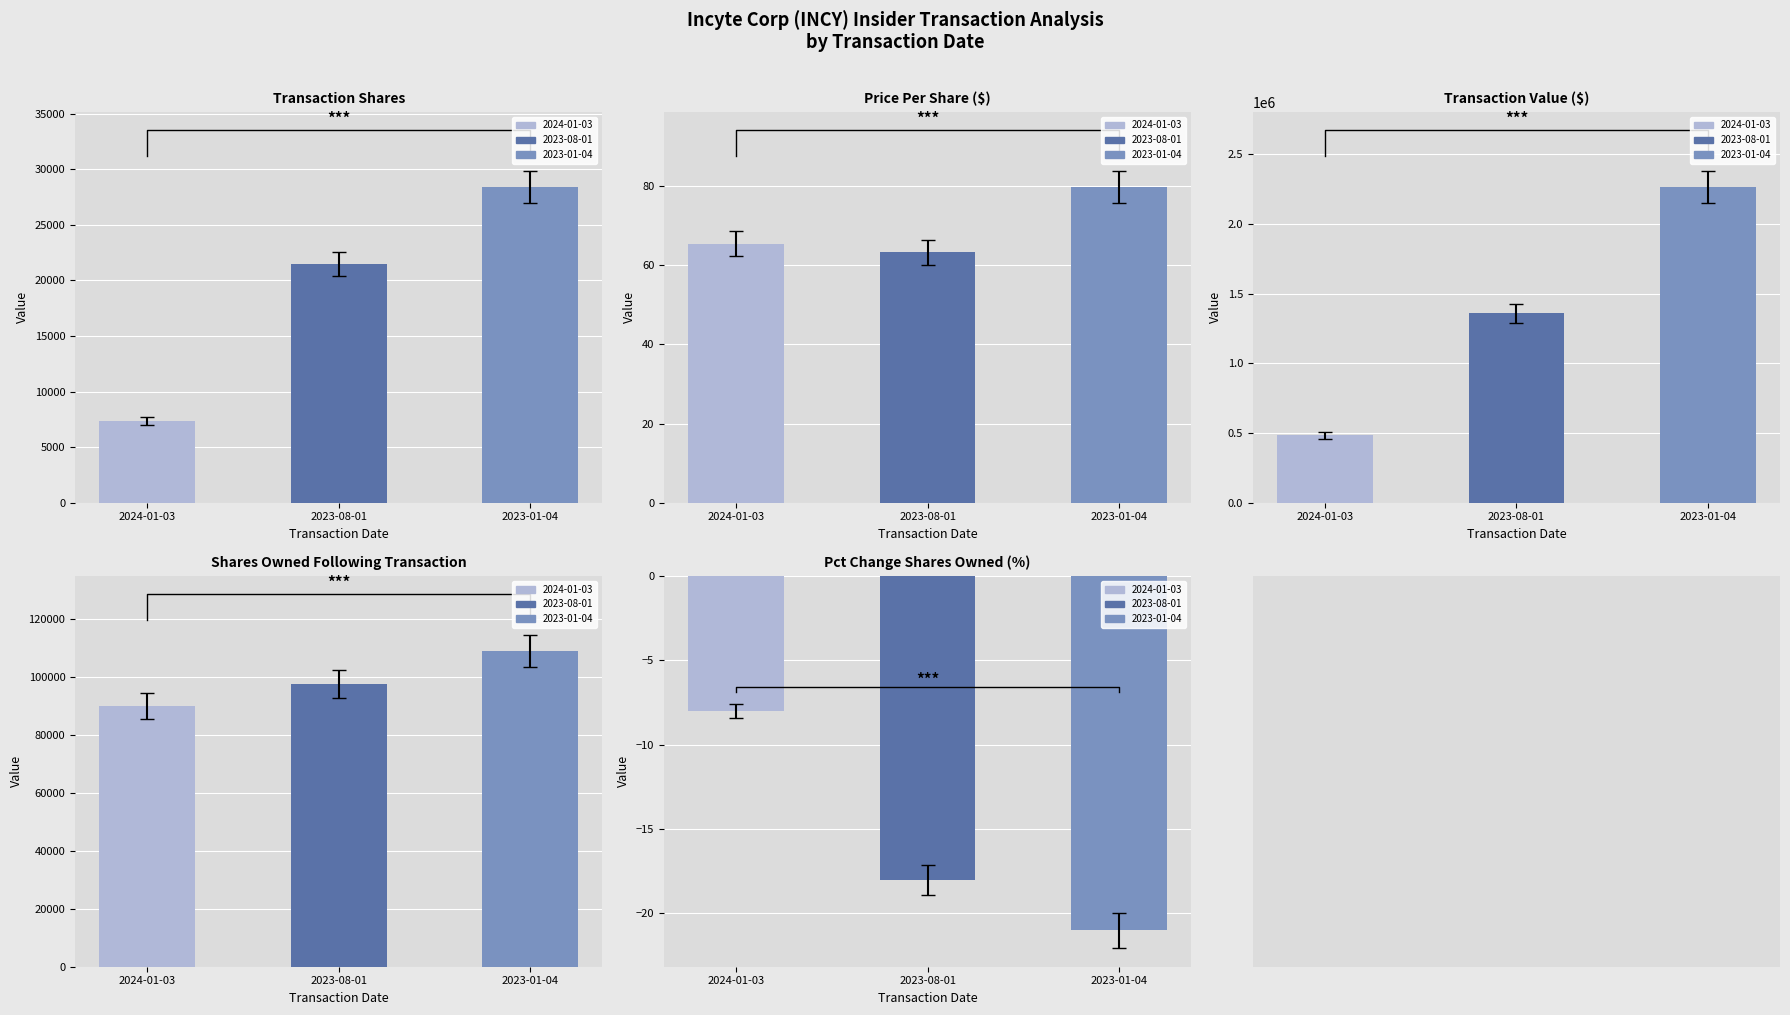

Which series has the largest total across all categories?

transactionValue